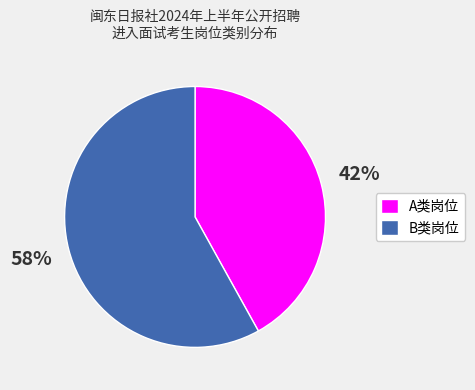

Is there any slice that represents more than half of the pie?

Yes